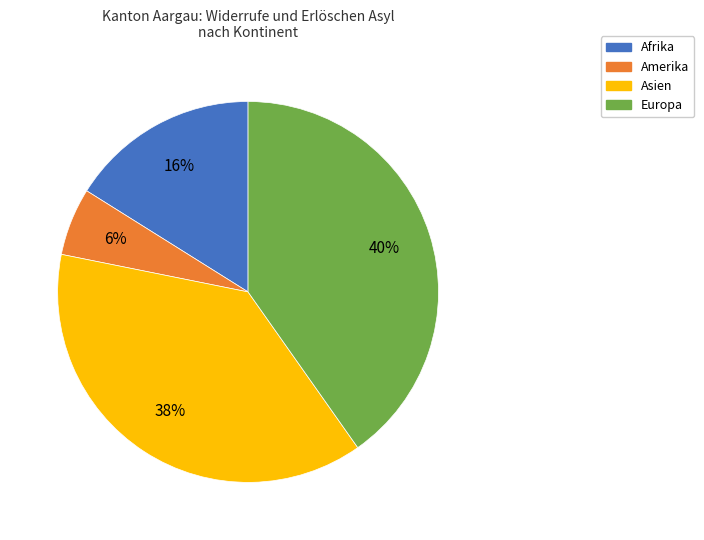

To the nearest percent, what is the average slice percentage?

25%